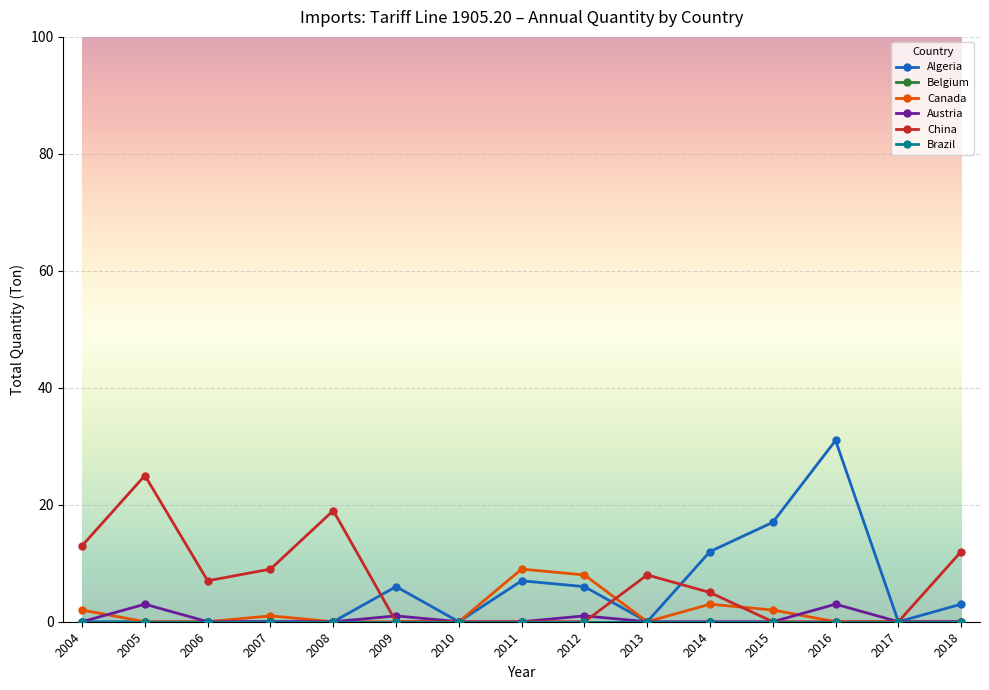

Which category has the lowest value in the China series?

2009